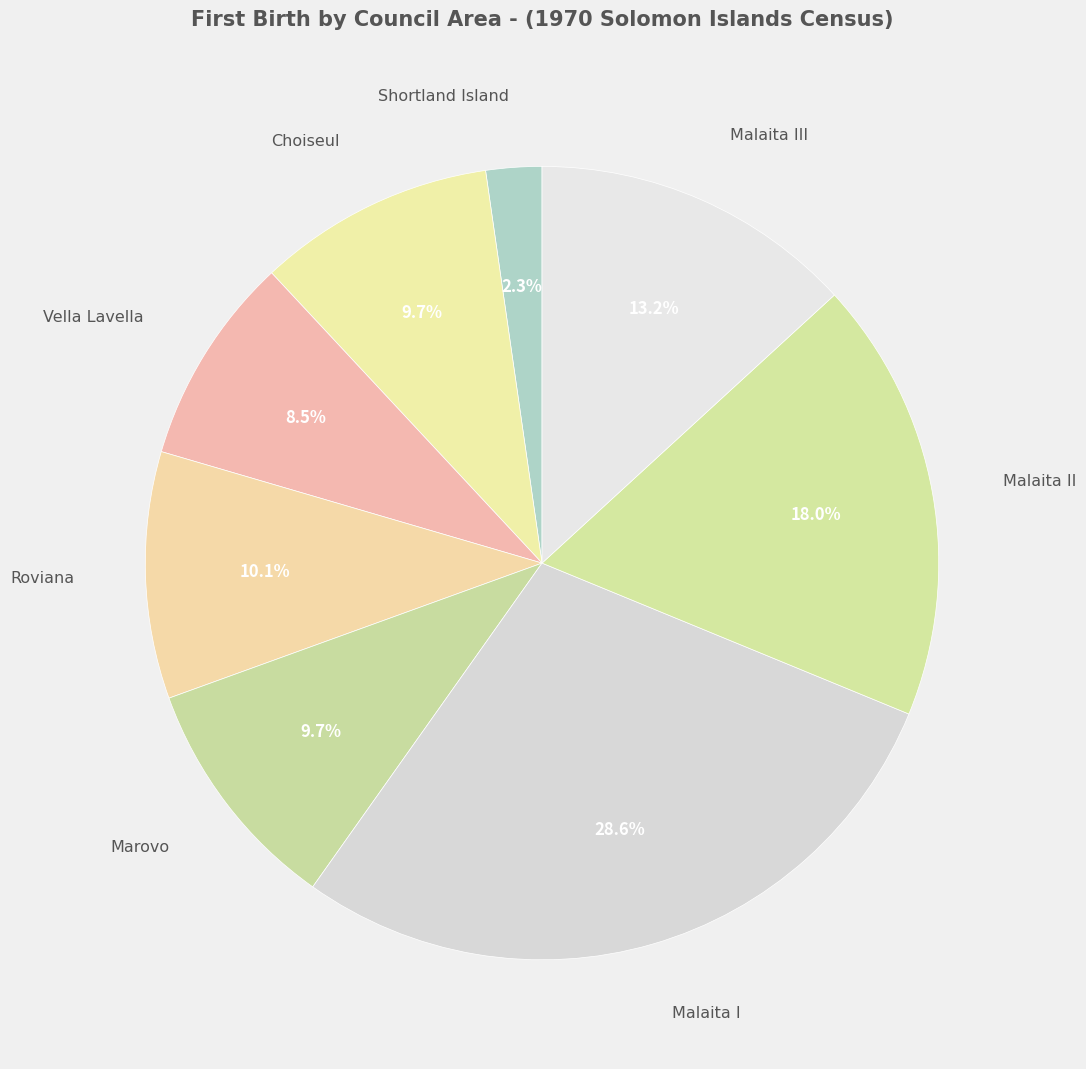

How many segments does this pie chart have?

8